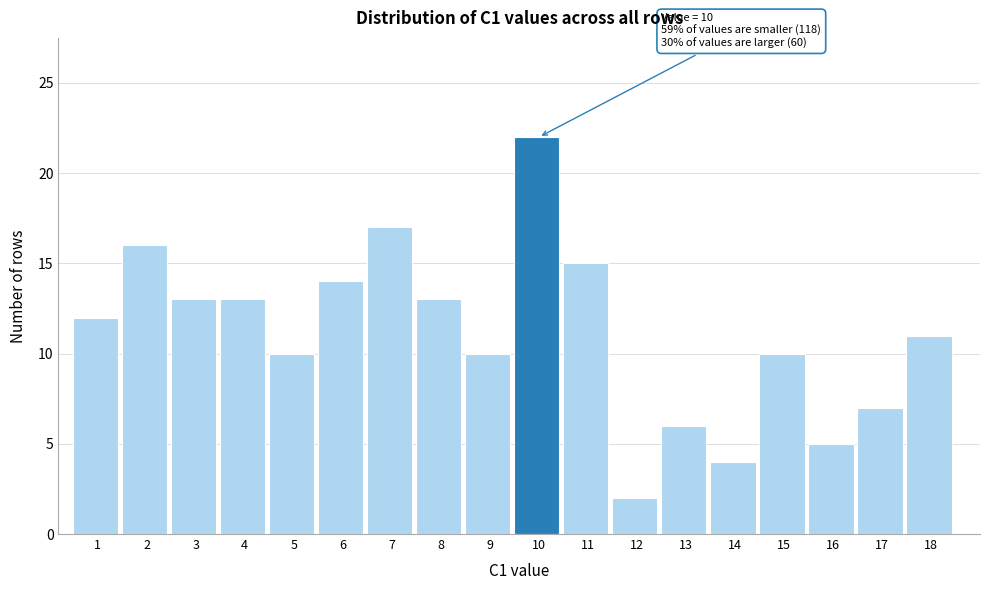

Reading left to right, extract all data points from this chart.

1=12	2=16	3=13	4=13	5=10	6=14	7=17	8=13	9=10	10=22	11=15	12=2	13=6	14=4	15=10	16=5	17=7	18=11